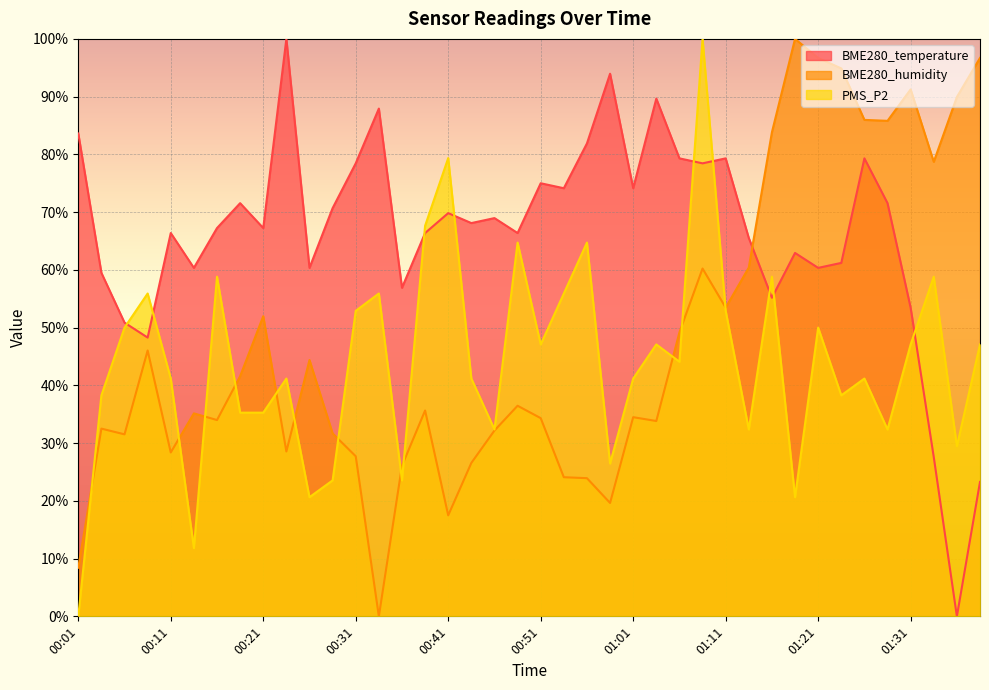

Rank the series by their maximum value, from highest to lowest.

BME280_temperature, BME280_humidity, PMS_P2